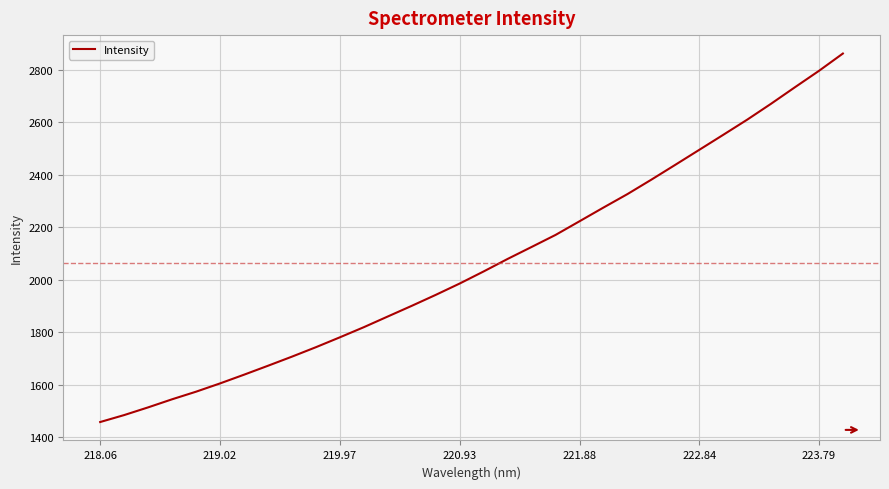

How many lines are shown in the chart?

1